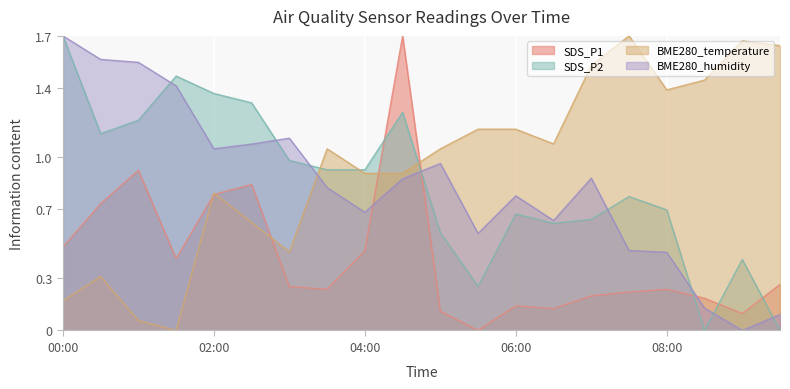

Where is the first local minimum for SDS_P1?

01:30